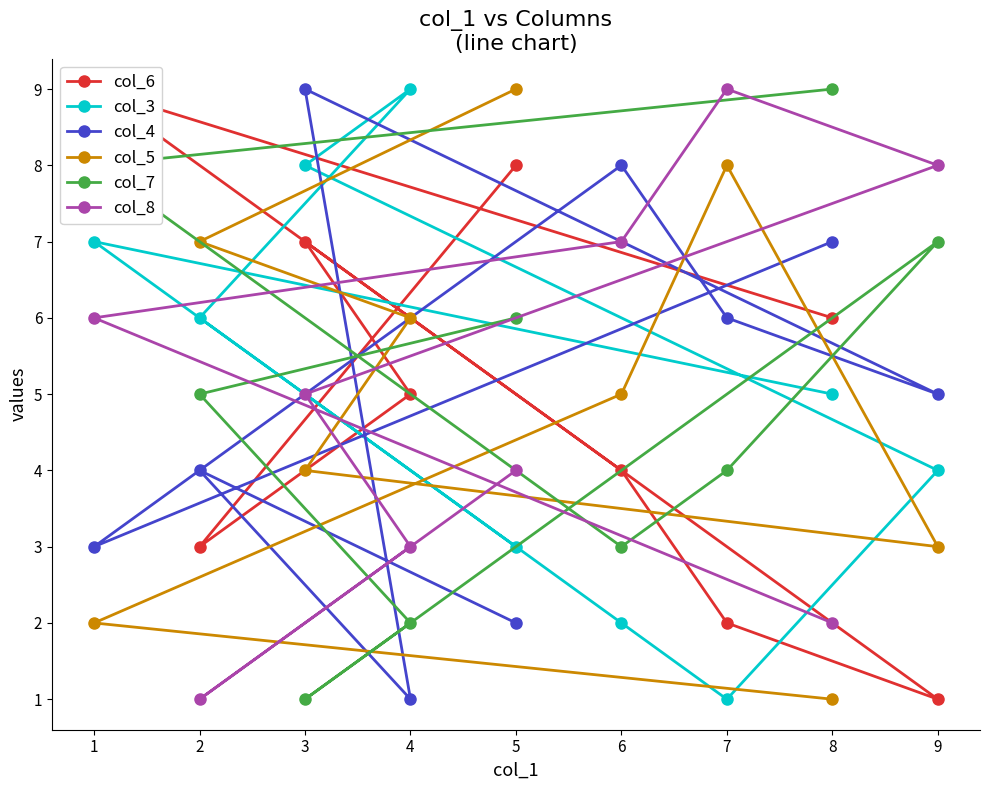

Is the value of col_5 at 4 greater than the value of col_3 at 3?

No